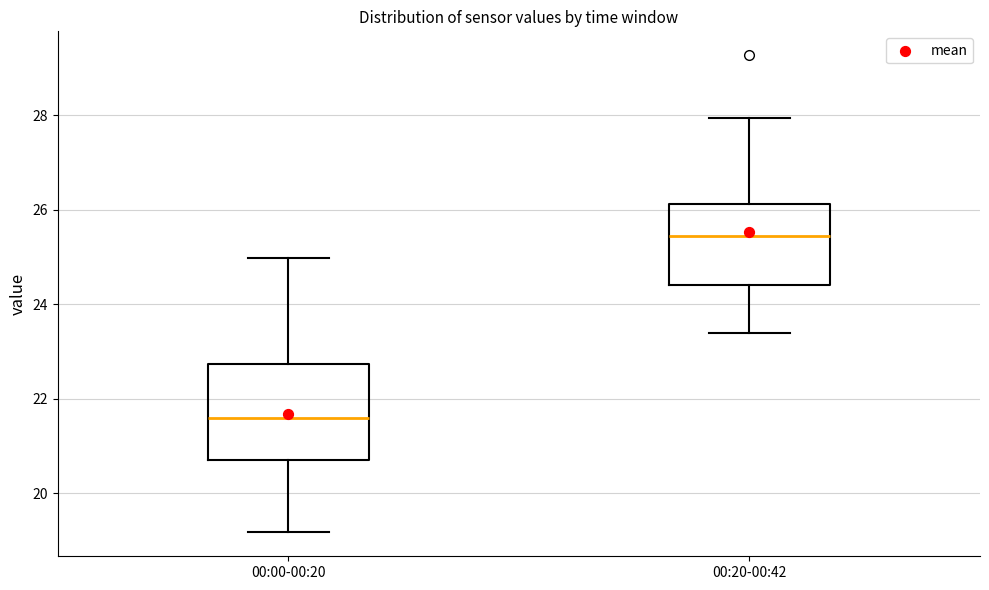

Reading left to right, read every box against the y-axis: the position of its median line, the range the box covers, and the ends of its whiskers. The values are not printed on the chart, so give them approximately, as read against the axis.

00:00-00:20: median 21.6, box 20.8 to 22.8, whiskers 19.2 to 25.0
00:20-00:42: median 25.4, box 24.4 to 26.2, whiskers 23.4 to 28.0